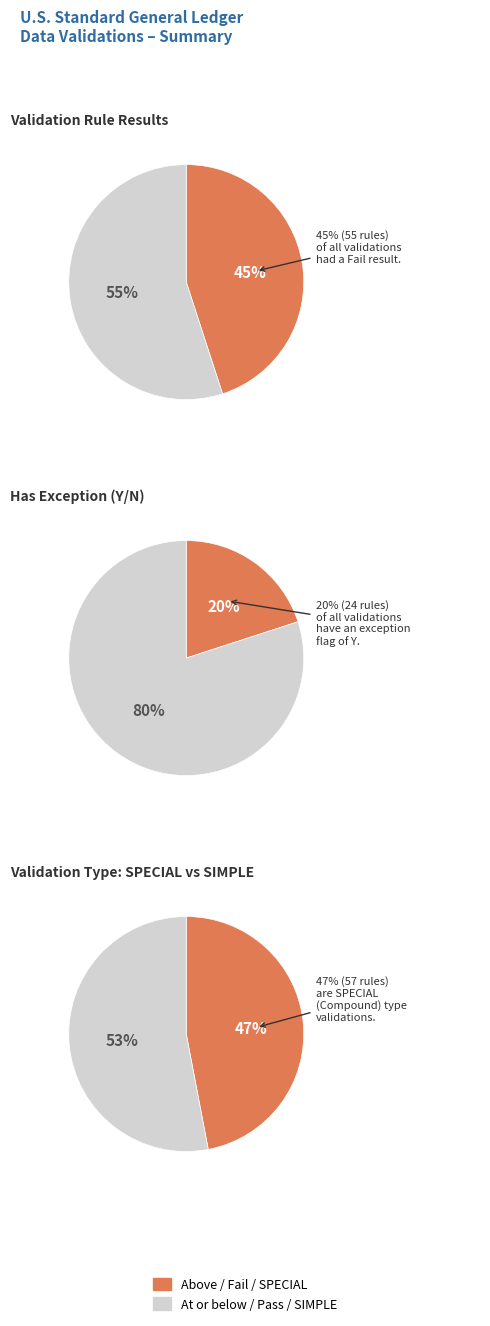

Combined, what portion of the pie is SPECIAL and SIMPLE?

100.0%